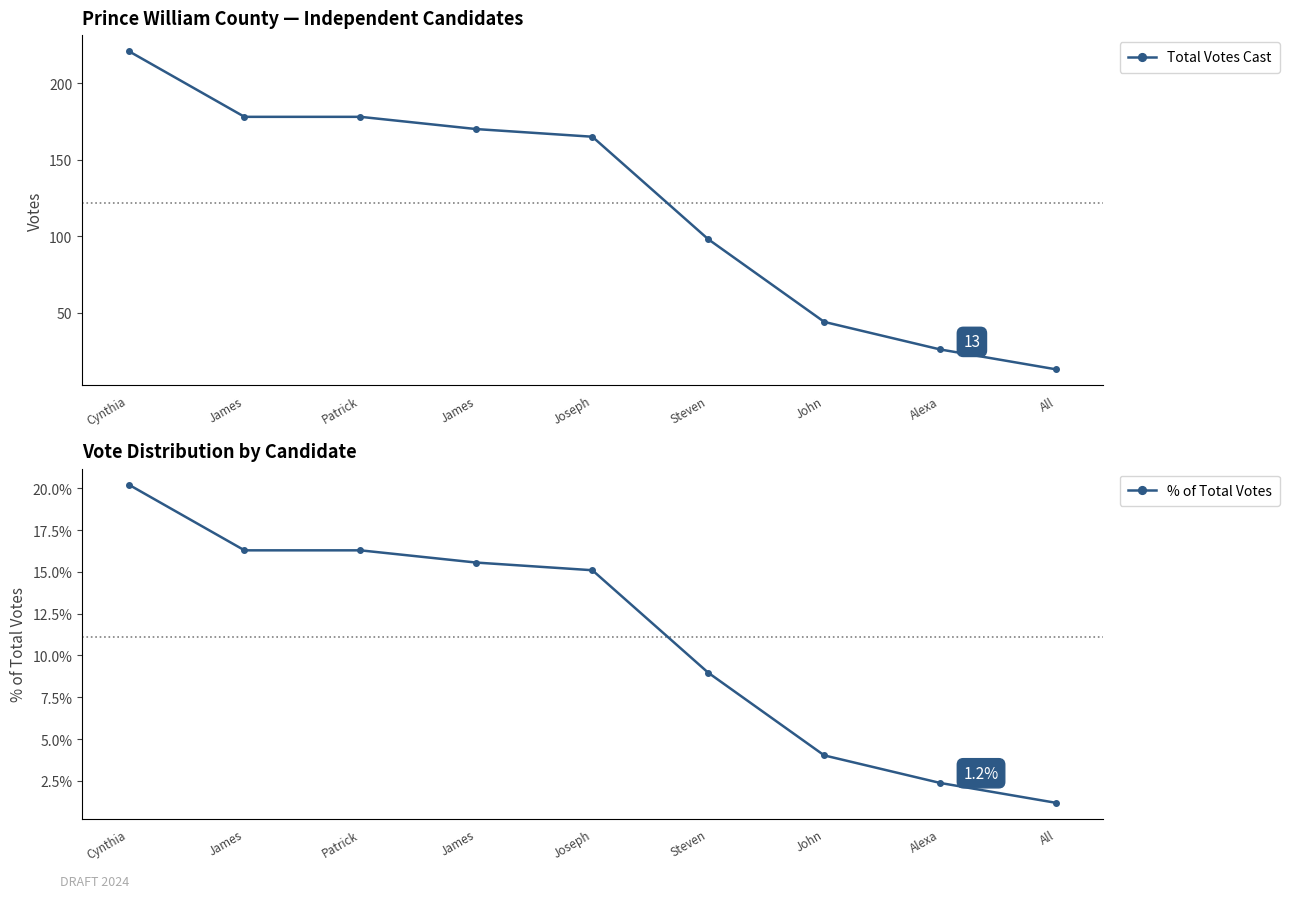

What is the sum of all % of Total Votes values?

100.0